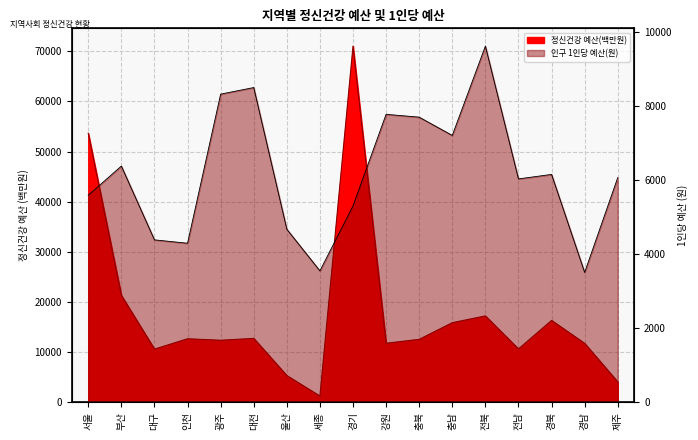

How many times do 인구 1인당 지역사회 정신건강 예산(원) and 정신건강 예산(천원) cross each other?

3